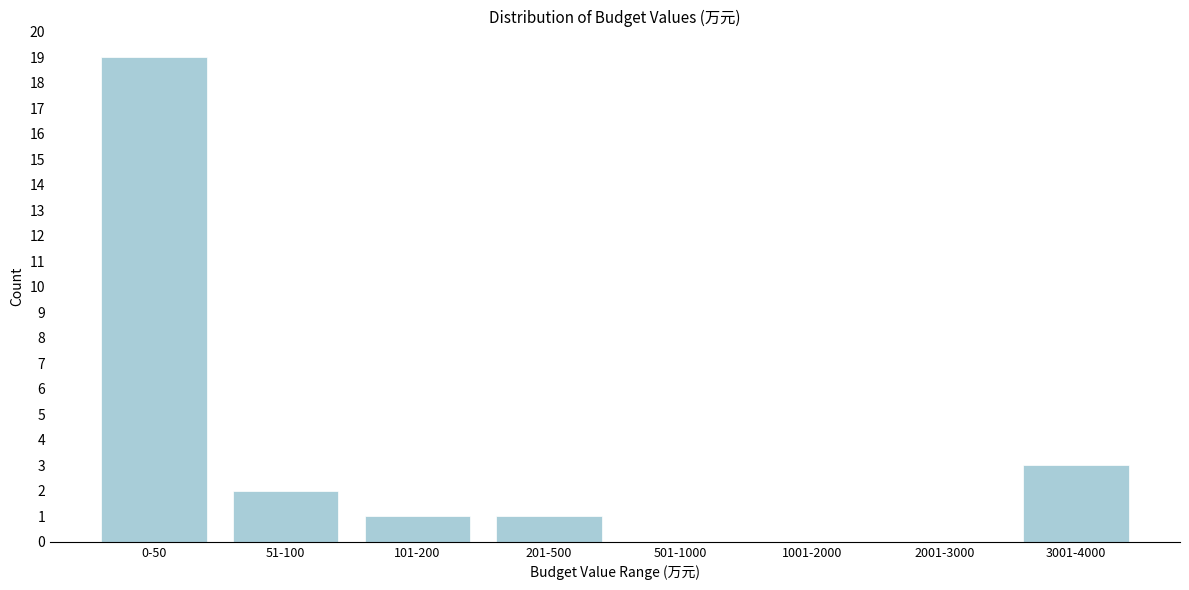

Reading left to right, extract all data points from this chart.

0-50=19	51-100=2	101-200=1	201-500=1	501-1000=0	1001-2000=0	2001-3000=0	3001-4000=3